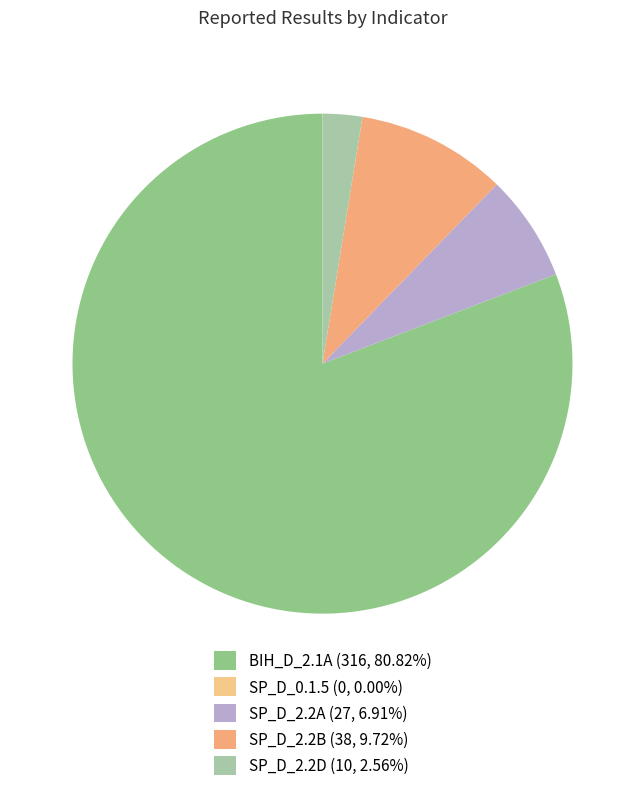

What is the smallest slice in the pie chart?

SP_D_0.1.5